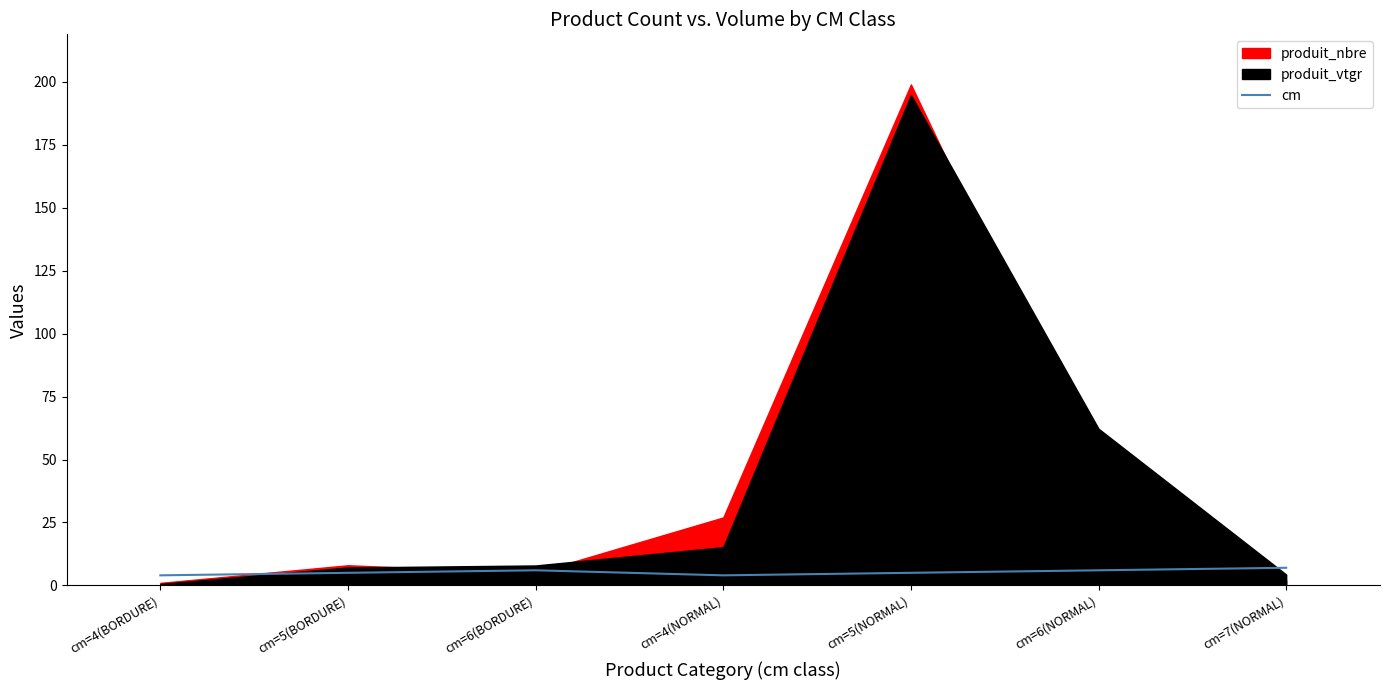

At which category does the data reach its first local peak?

cm=6(BORDURE)